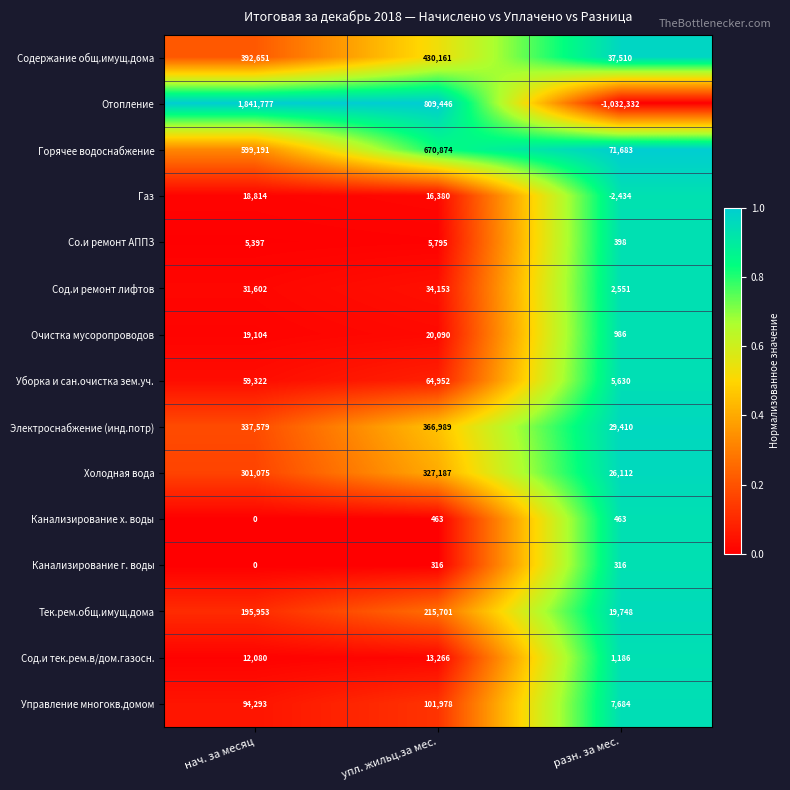

Rank the series by their maximum value, from highest to lowest.

Отопление, Горячее водоснабжение, Содержание общ.имущ.дома, Электроснабжение (инд.потр), Холодная вода, Тек.рем.общ.имущ.дома, Управление многокв.домом, Уборка и сан.очистка зем.уч., Сод.и ремонт лифтов, Очистка мусоропроводов, Газ, Сод.и тек.рем.в/дом.газосн., Со.и ремонт АППЗ, Канализирование х. воды, Канализирование г. воды